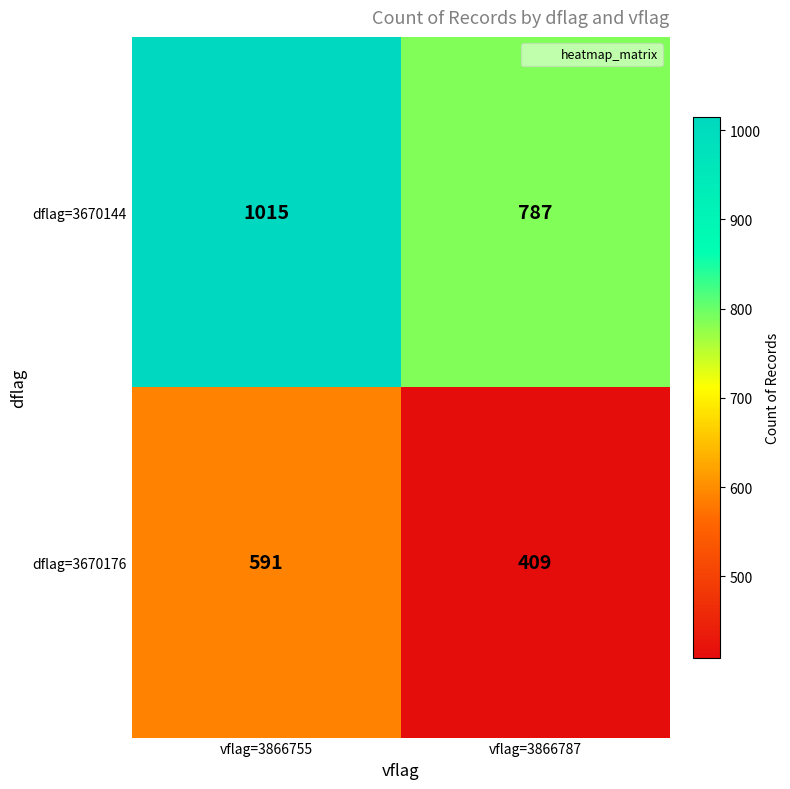

What is the sum of all dflag=3670176 values?

1000